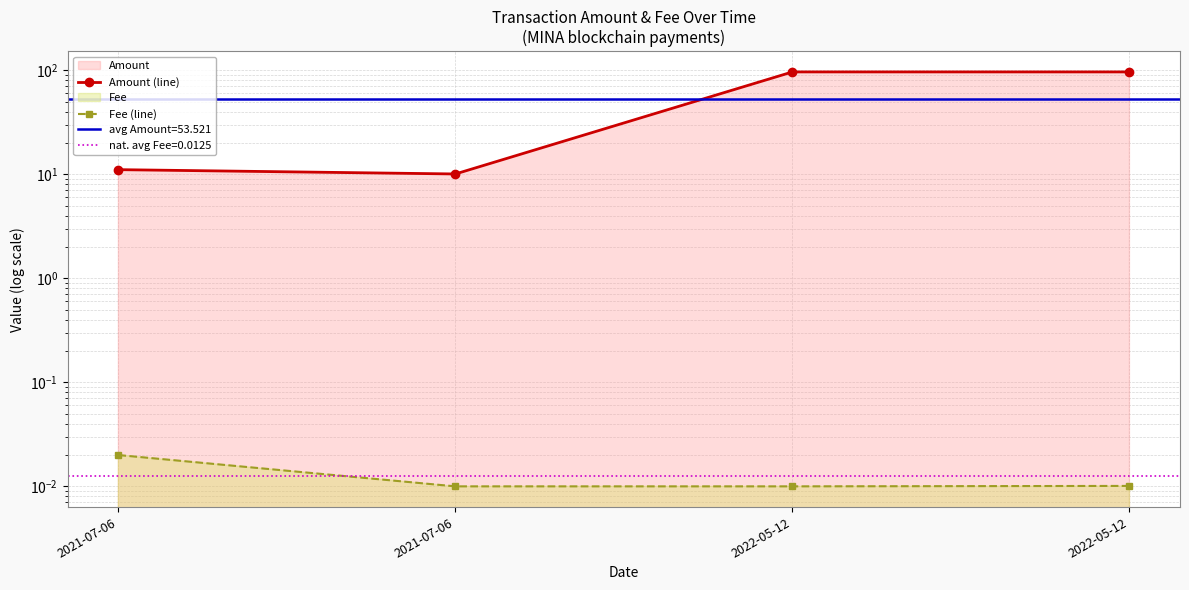

Between 2021-07-06 and 2022-05-12, which is larger?

2022-05-12